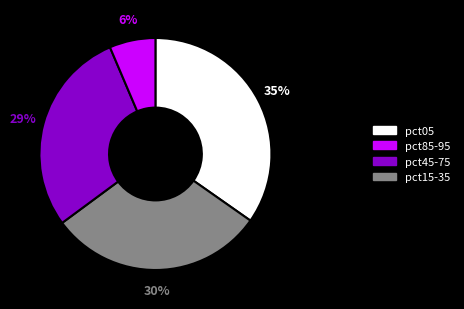

Is there any slice that represents more than half of the pie?

No